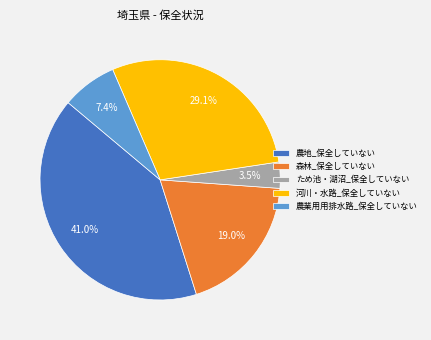

Count the number of slices in the pie.

5